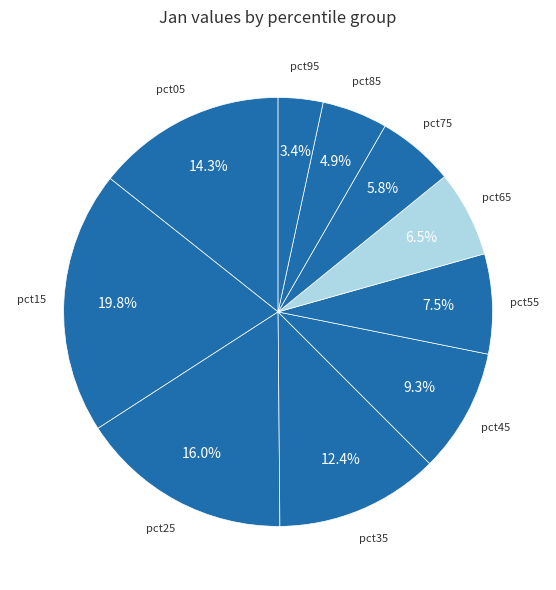

Count the number of slices in the pie.

10